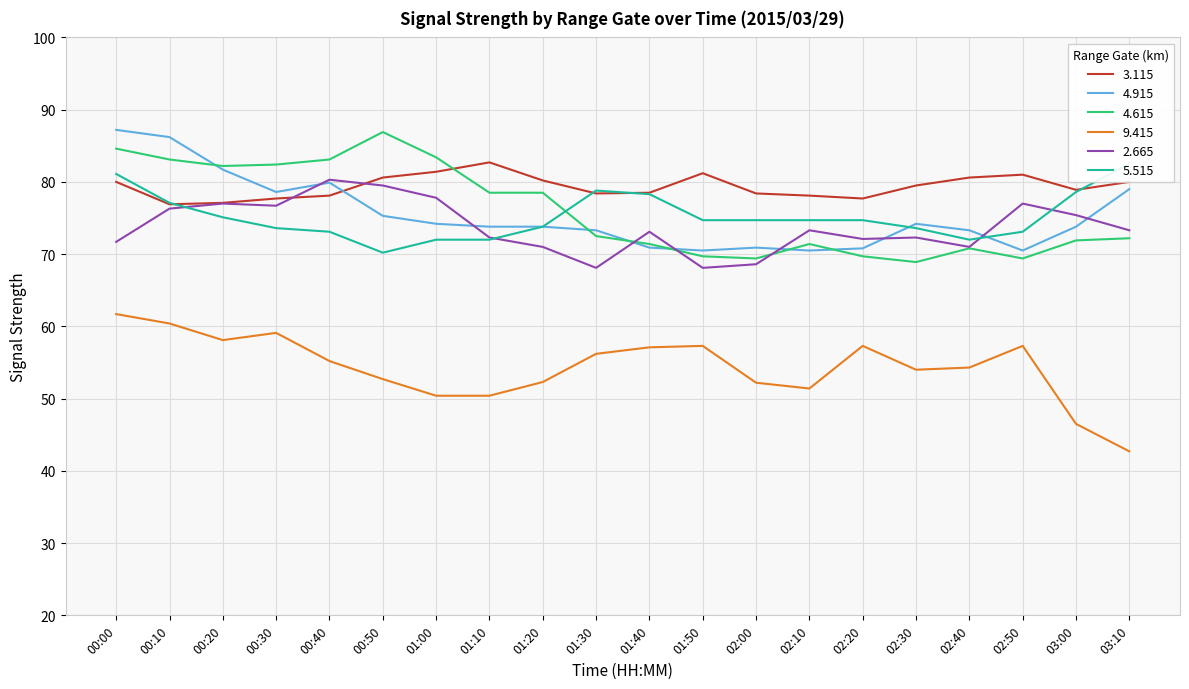

What is the value of the 5.515 point at the 8th from the left?

72.0